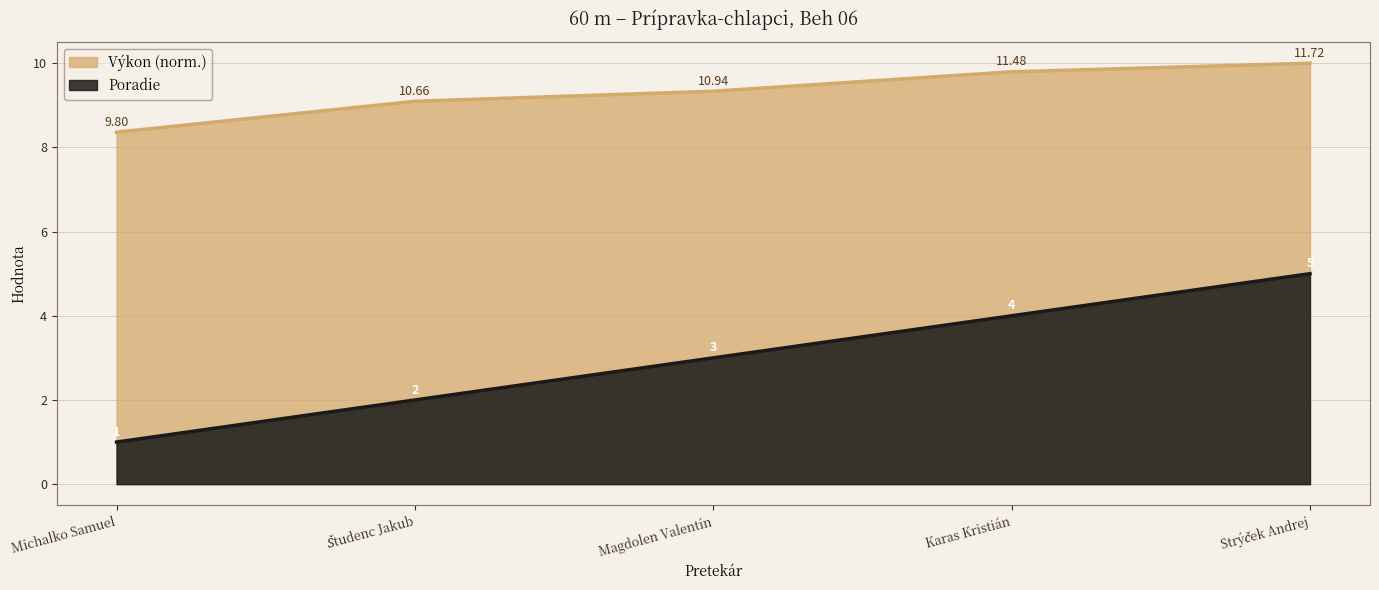

The Poradie series shows 4.0 at Karas Kristián. True or false?

True